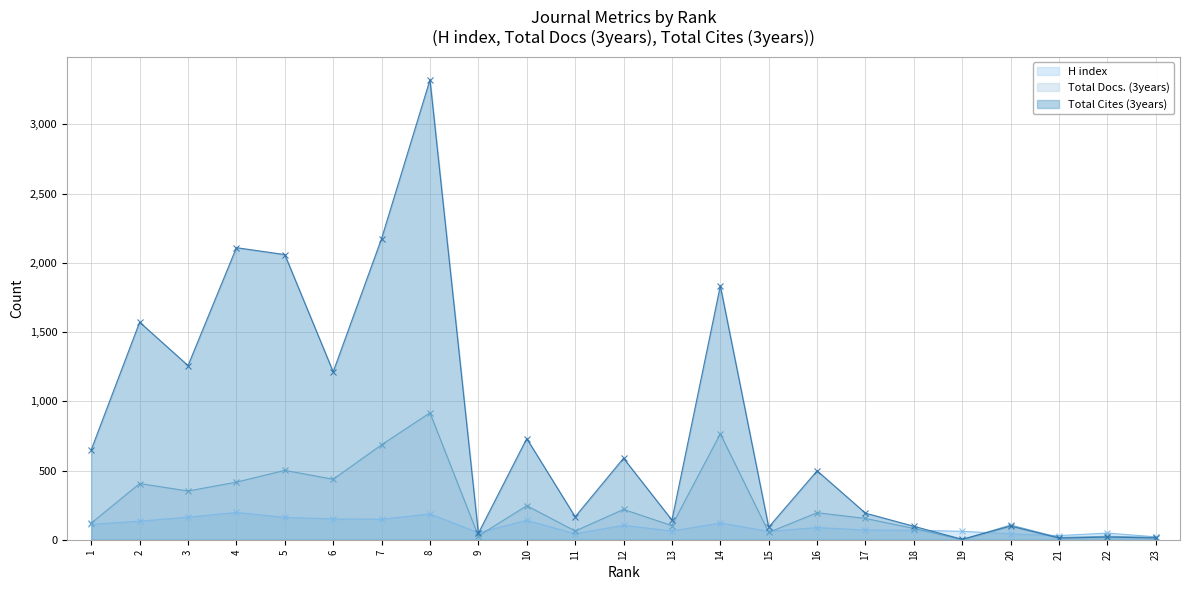

Between which two adjacent categories do H index and Total Cites (3years) first intersect?

8 and 9